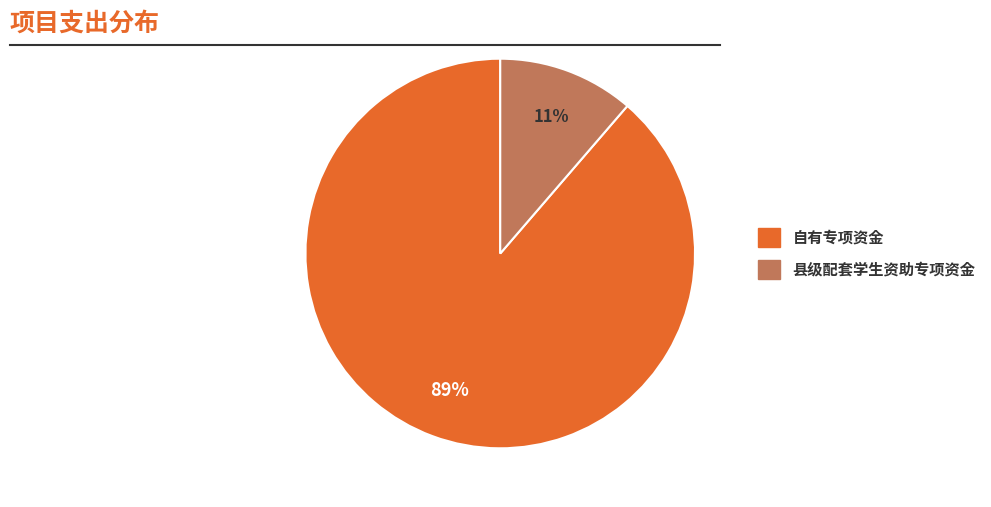

True or false: 县级配套学生资助专项资金 accounts for 21% of the total.

False